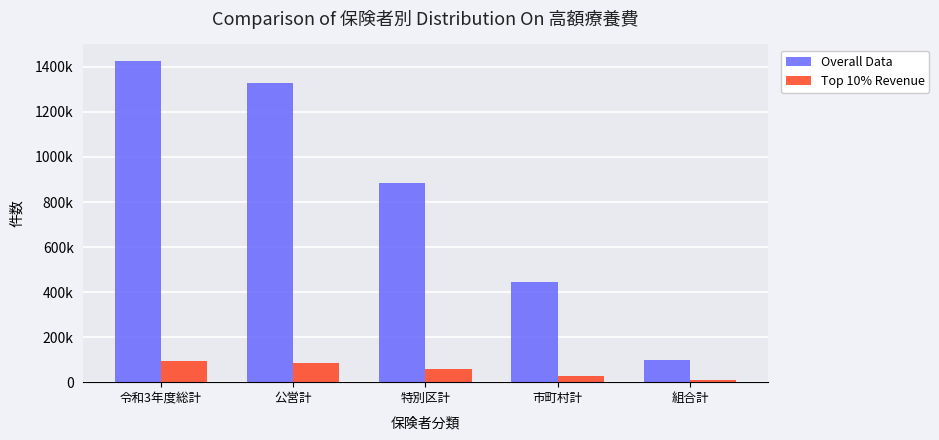

What are all the series names shown in the legend?

Overall Data, Top 10% Revenue